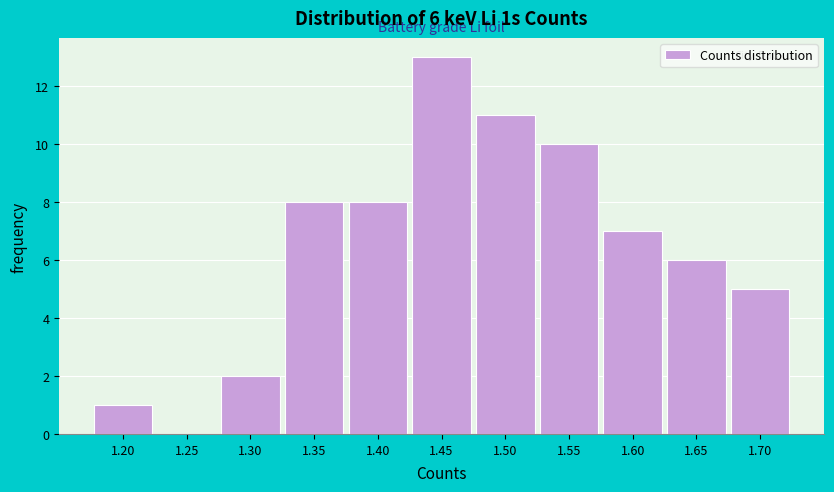

Reading left to right, what are all the values shown in this chart?

1.20=1	1.25=0	1.30=2	1.35=8	1.40=8	1.45=13	1.50=11	1.55=10	1.60=7	1.65=6	1.70=5